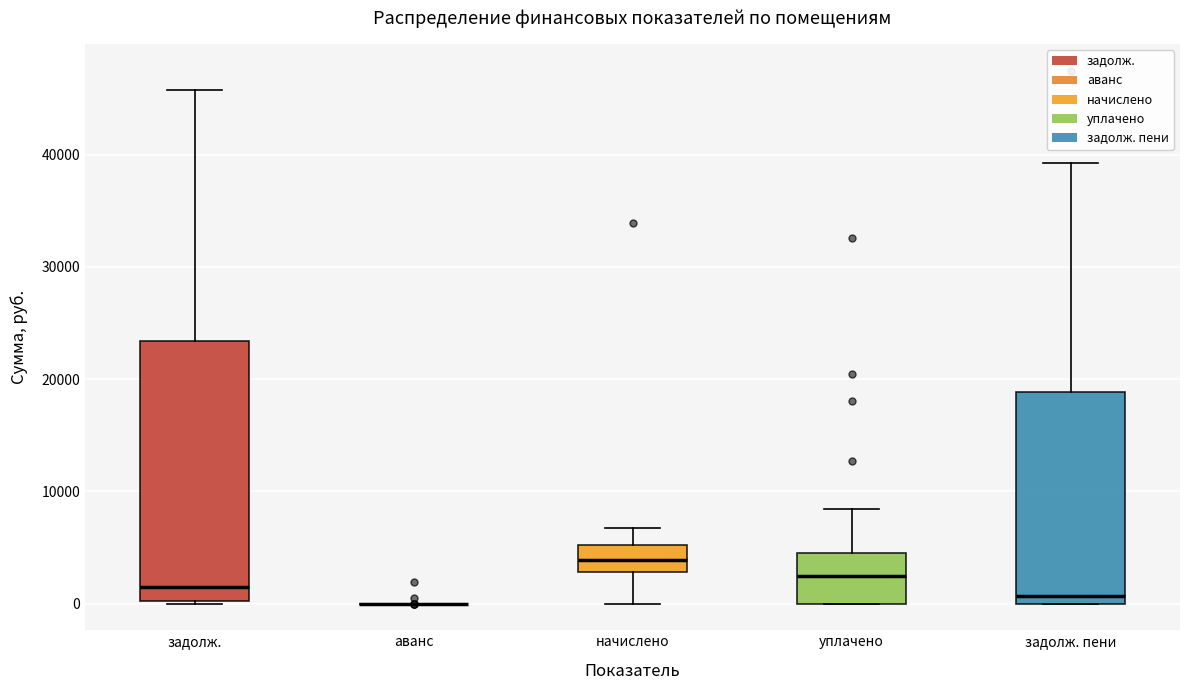

Reading left to right, read every box against the y-axis: the position of its median line, the range the box covers, and the ends of its whiskers. The values are not printed on the chart, so give them approximately, as read against the axis.

задолж.: median 1000, box 0 to 23000, whiskers 0 to 46000
аванс: box collapsed to a line at 0, whiskers 0 to 0
начислено: median 4000, box 3000 to 5000, whiskers 0 to 7000
уплачено: median 2000, box 0 to 4000, whiskers 0 to 8000
задолж. пени: median 1000, box 0 to 19000, whiskers 0 to 39000